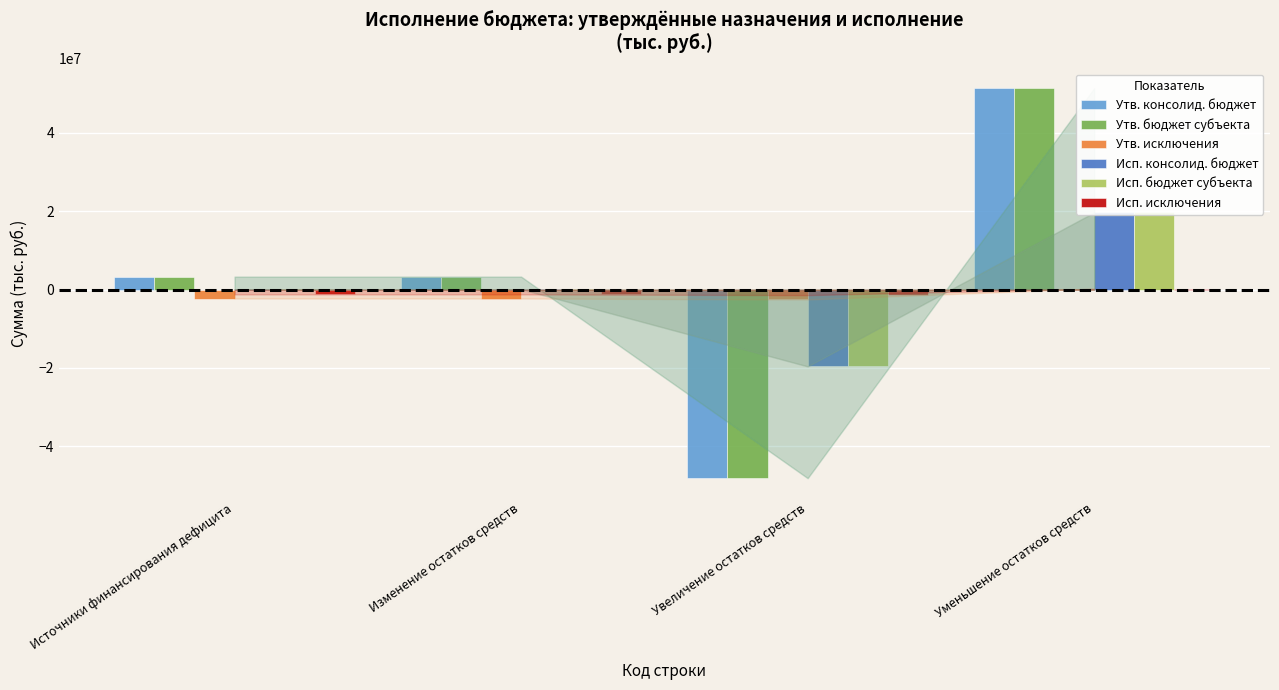

What is the total value across all series at Уменьшение остатков средств?

142760140.5